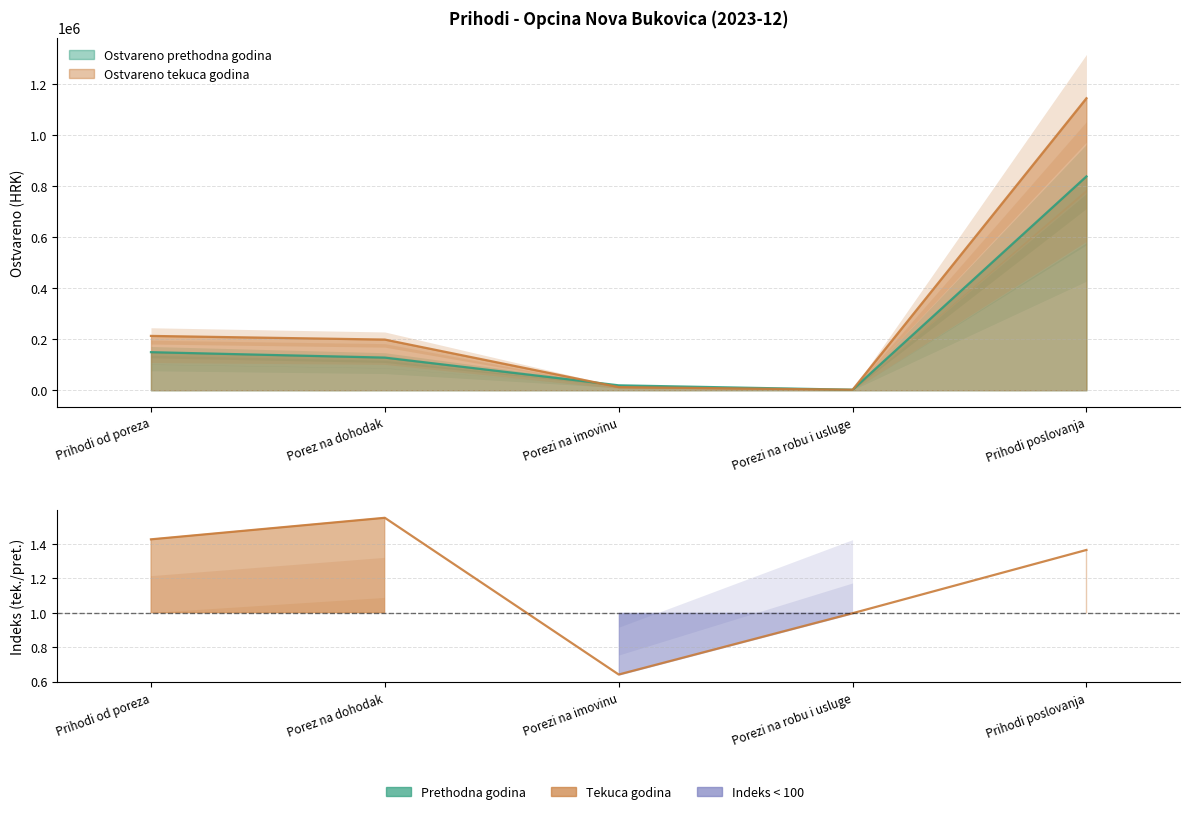

What is the maximum value shown in the chart?

1145688.1